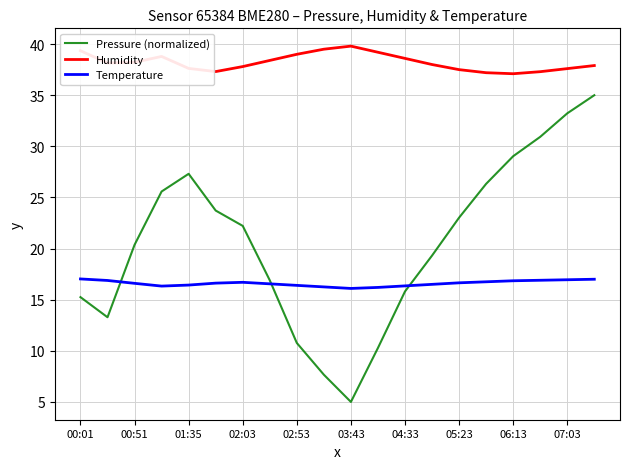

True or false: Humidity and Temperature intersect in this chart.

False